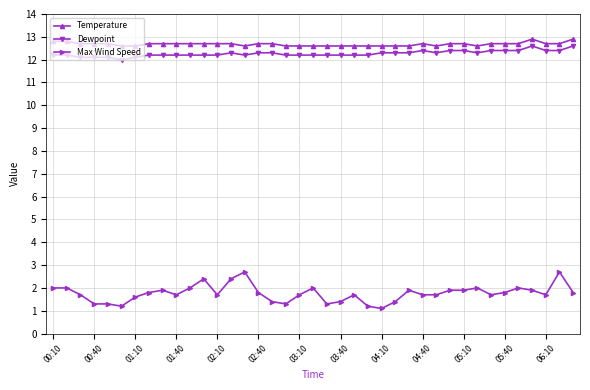

How many lines are shown in the chart?

3